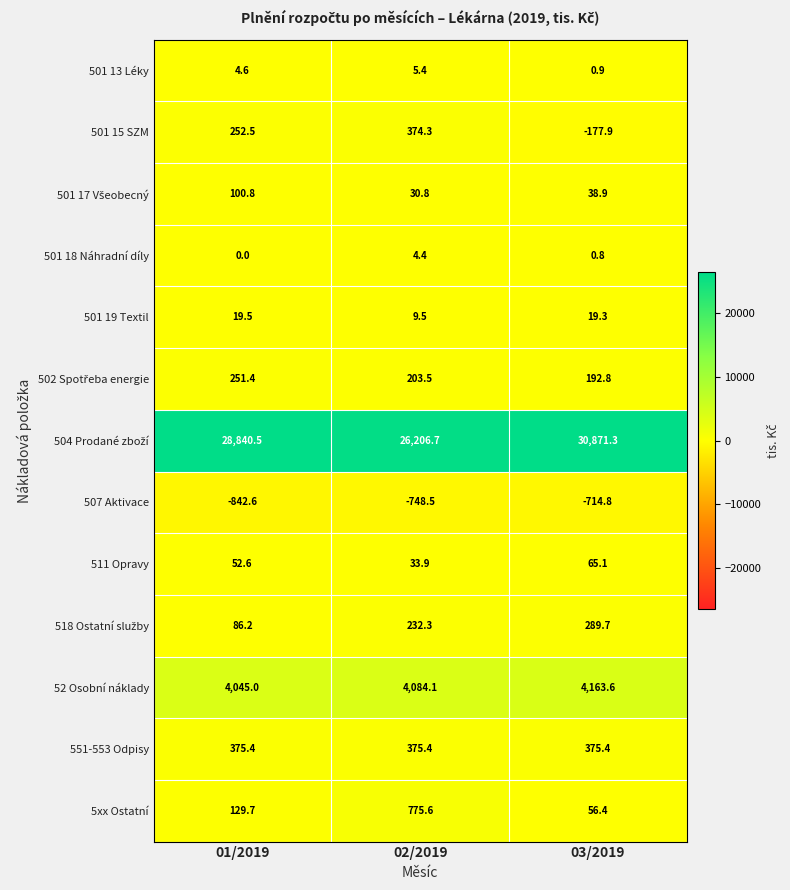

What is the difference between the highest and lowest values at 01/2019?

29683.1